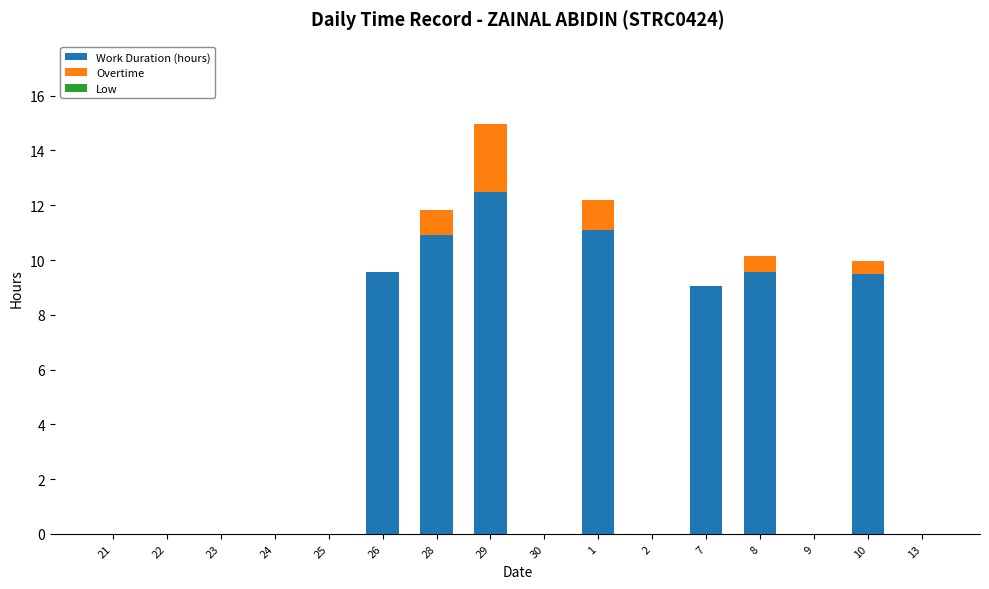

The Work Duration (hours) series shows 3.9 at 24. True or false?

False